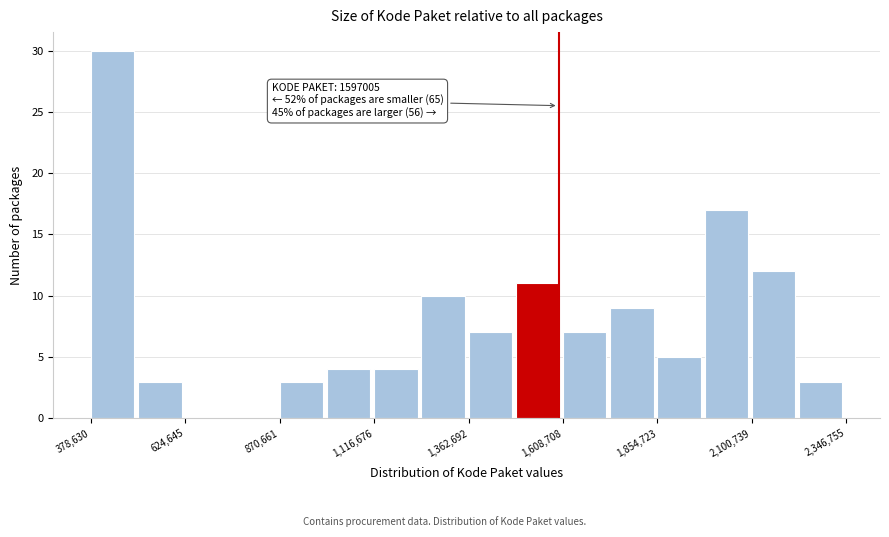

Around what value on the x-axis is the tallest bar? Give the approximate position of its centre, as read against the axis.

450000